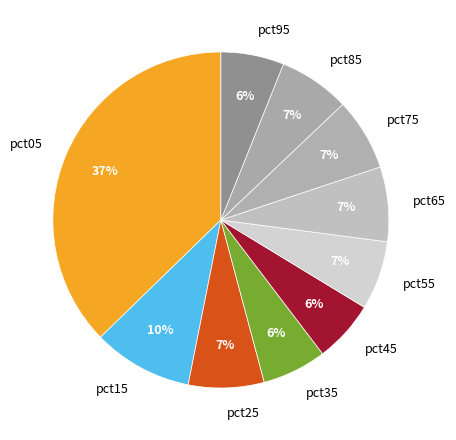

Is it true that pct35 is 6% of the pie?

True